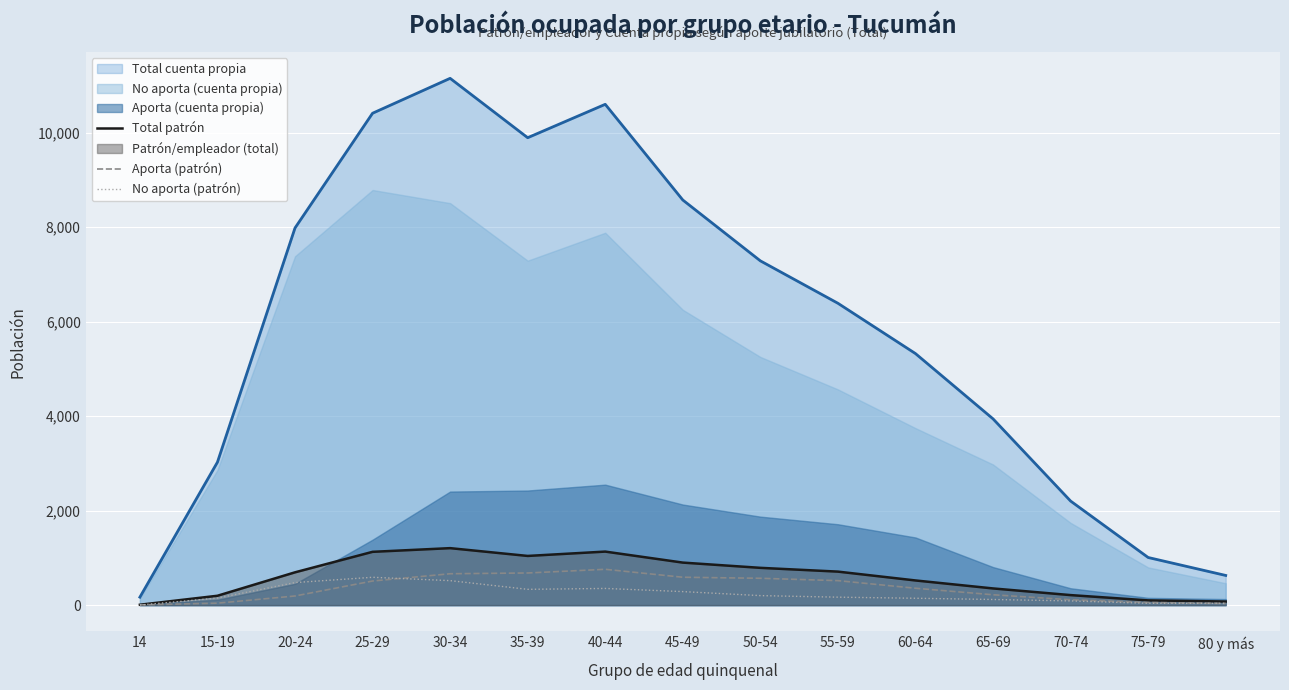

What is the highest value of the Total patrón series?

1207